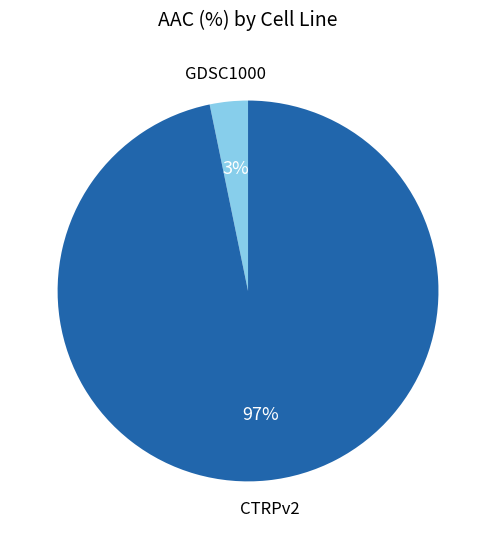

Does any single category account for the majority?

Yes